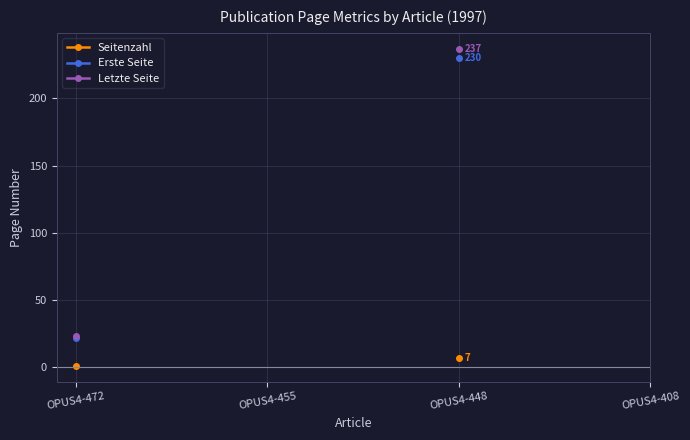

True or false: Erste Seite has more than 1 points higher than both neighbors.

False